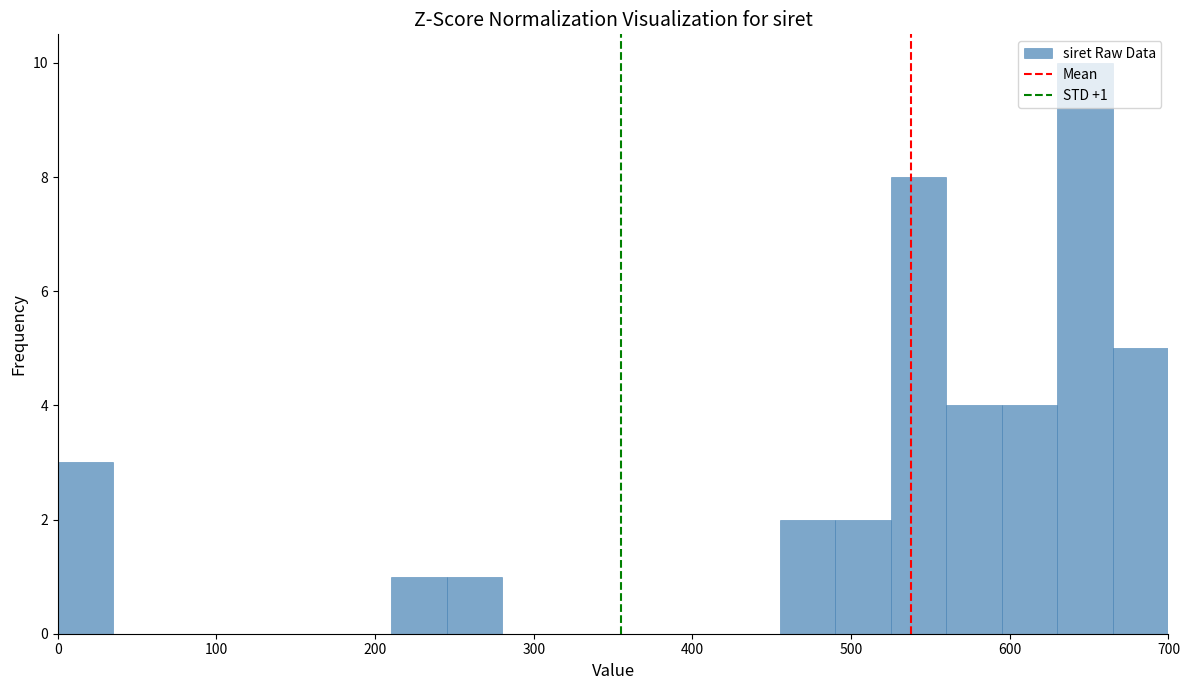

Around what value on the x-axis is the tallest bar? Give the approximate position of its centre, as read against the axis.

650